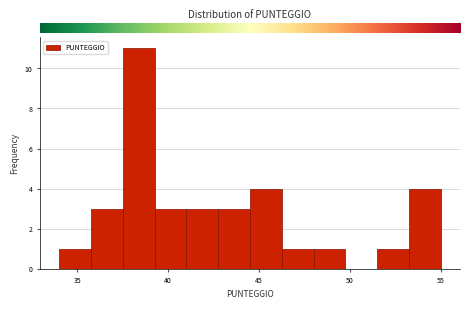

Around what value on the x-axis is the tallest bar? Give the approximate position of its centre, as read against the axis.

38.5